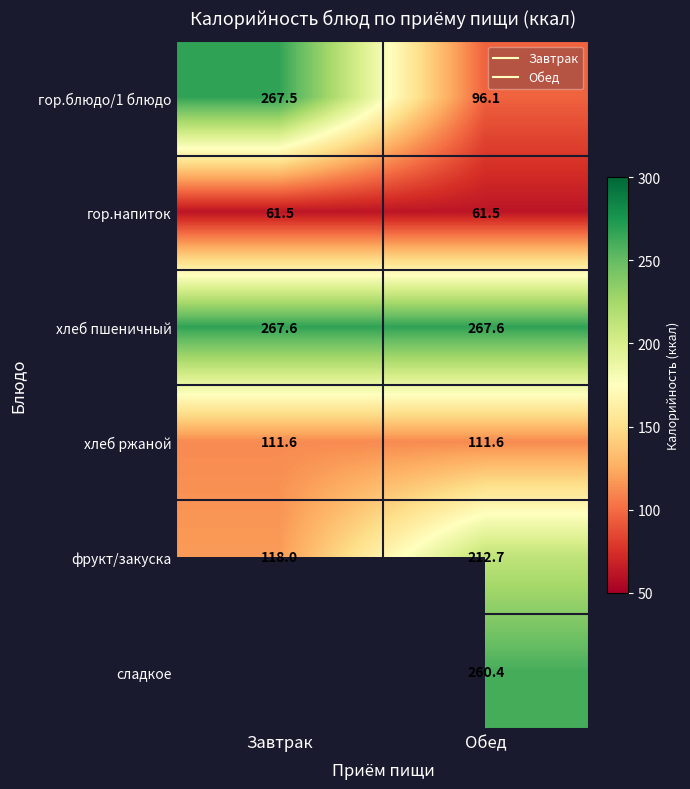

What is the sum of all фрукт/закуска values?

330.7